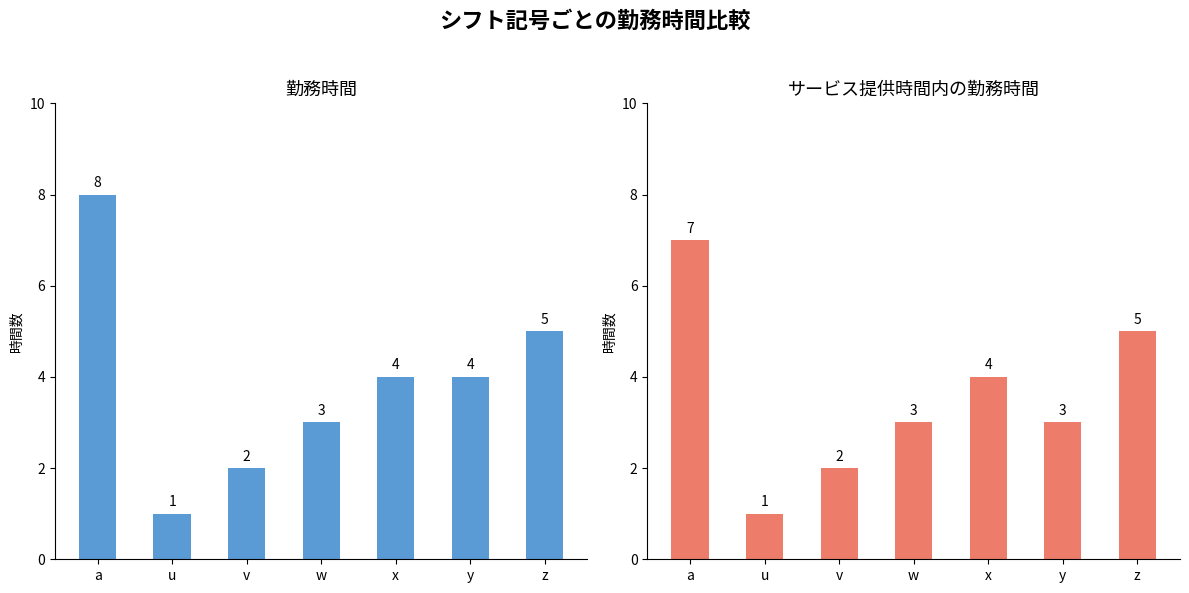

Reading right to left, list all the values displayed in this chart.

勤務時間: 5	4	4	3	2	1	8
サービス提供時間内の勤務時間: 5	3	4	3	2	1	7